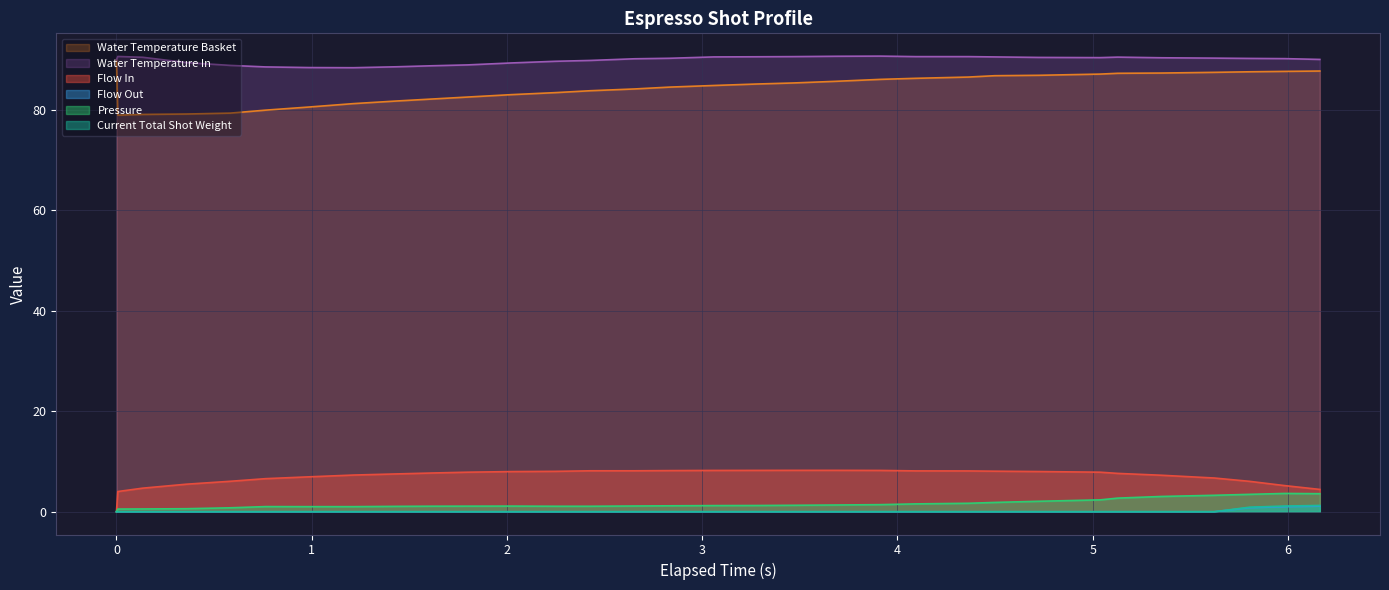

Which series has the largest total across all categories?

Water Temperature In